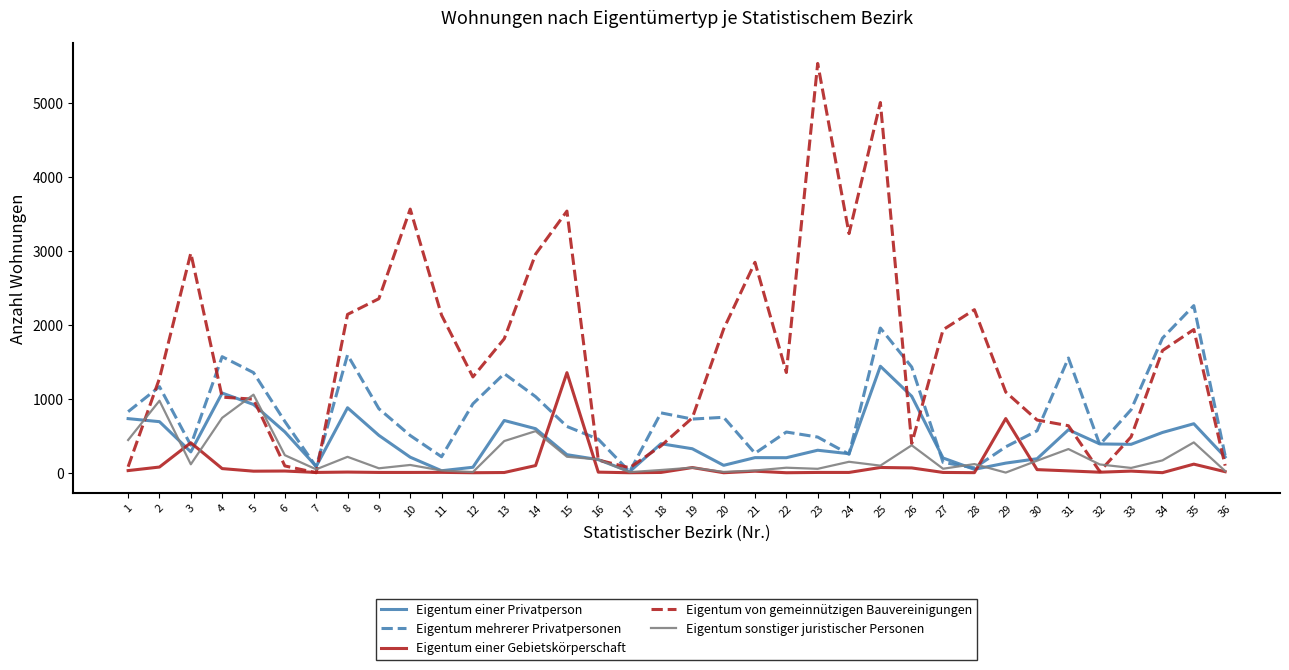

Is the value of Eigentum mehrerer Privatpersonen at 30 greater than the value of Eigentum von gemeinnützigen Bauvereinigungen at 36?

Yes